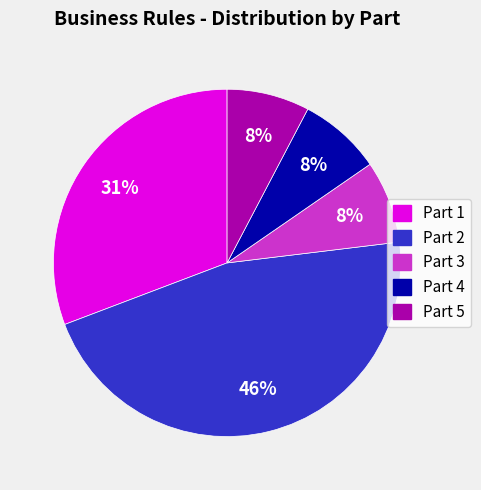

Count the number of slices in the pie.

5